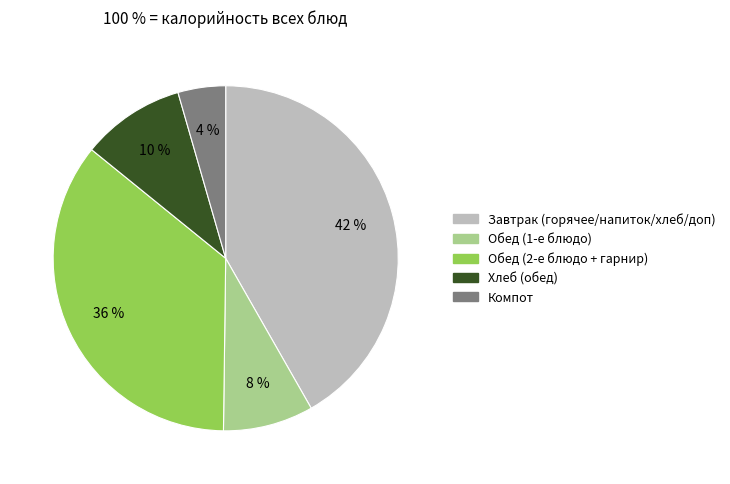

Is there a majority slice in this chart?

No